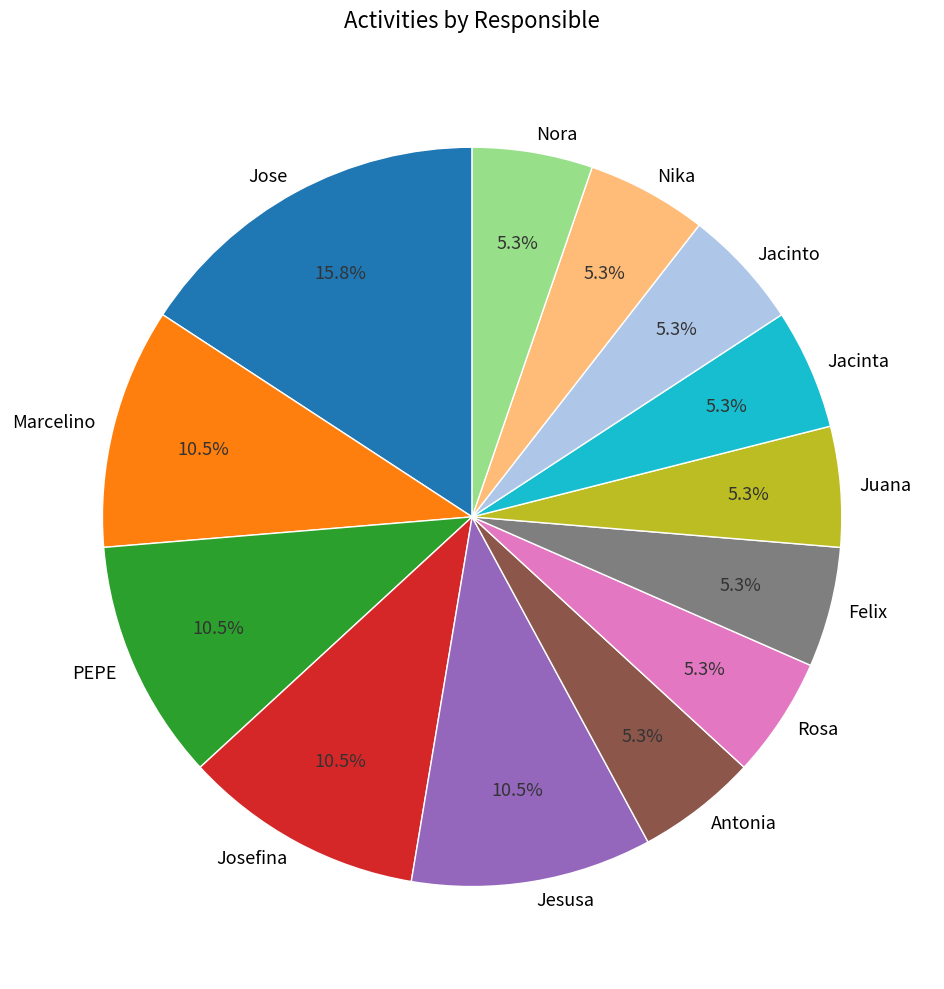

Which has a higher value, Josefina or Felix?

Josefina